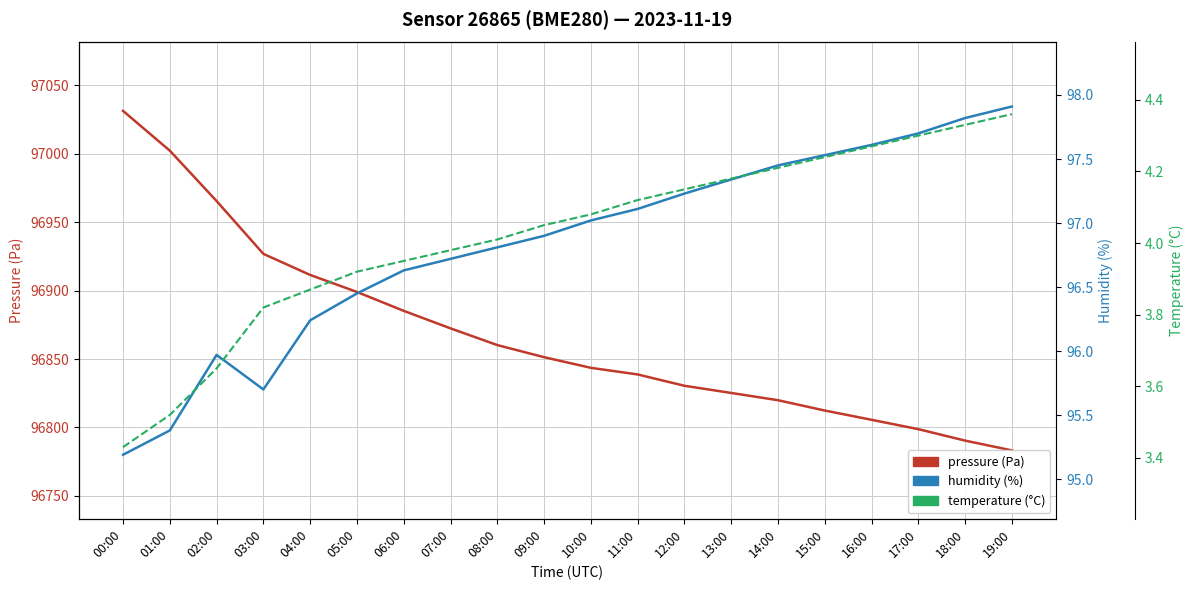

Which series has the largest total across all categories?

pressure